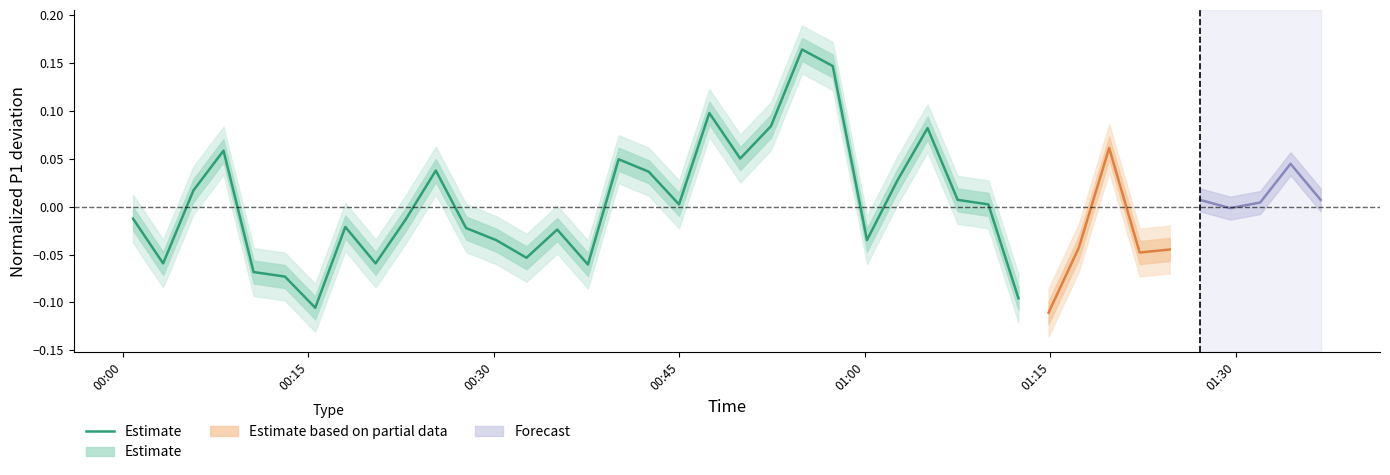

True or false: there are more than 0 points higher than both neighbors.

True